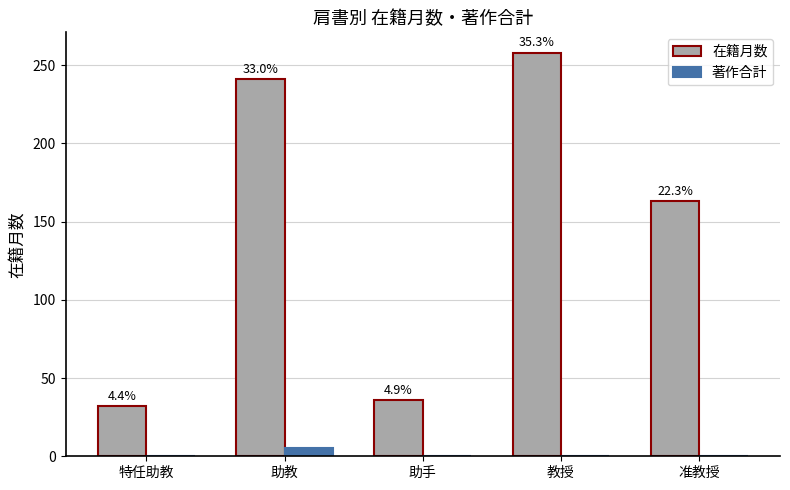

Reading left to right, extract all data points from this chart.

在籍月数: 32	241	36	258	163
著作合計: 0	5	0	0	0